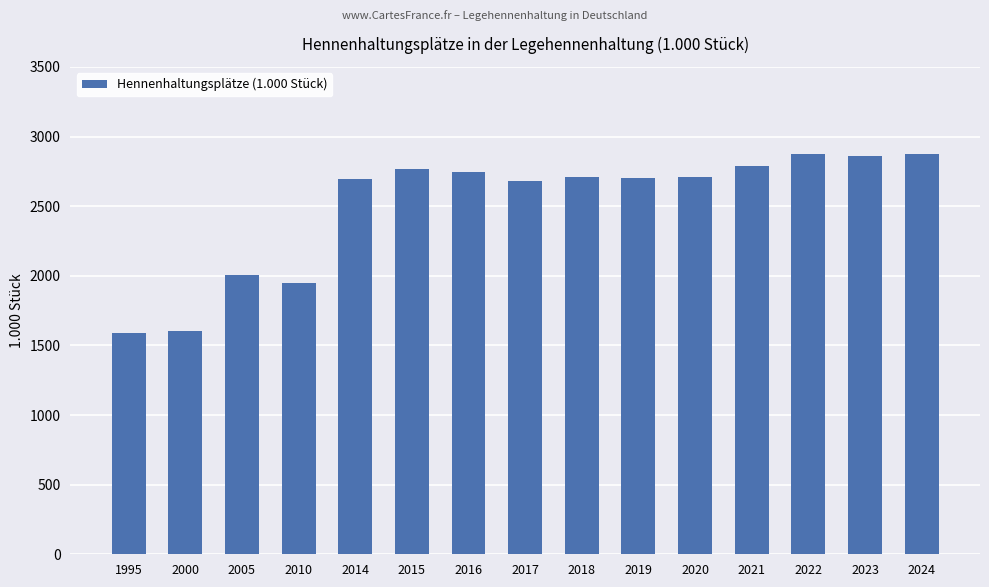

How many bars are there in total?

15